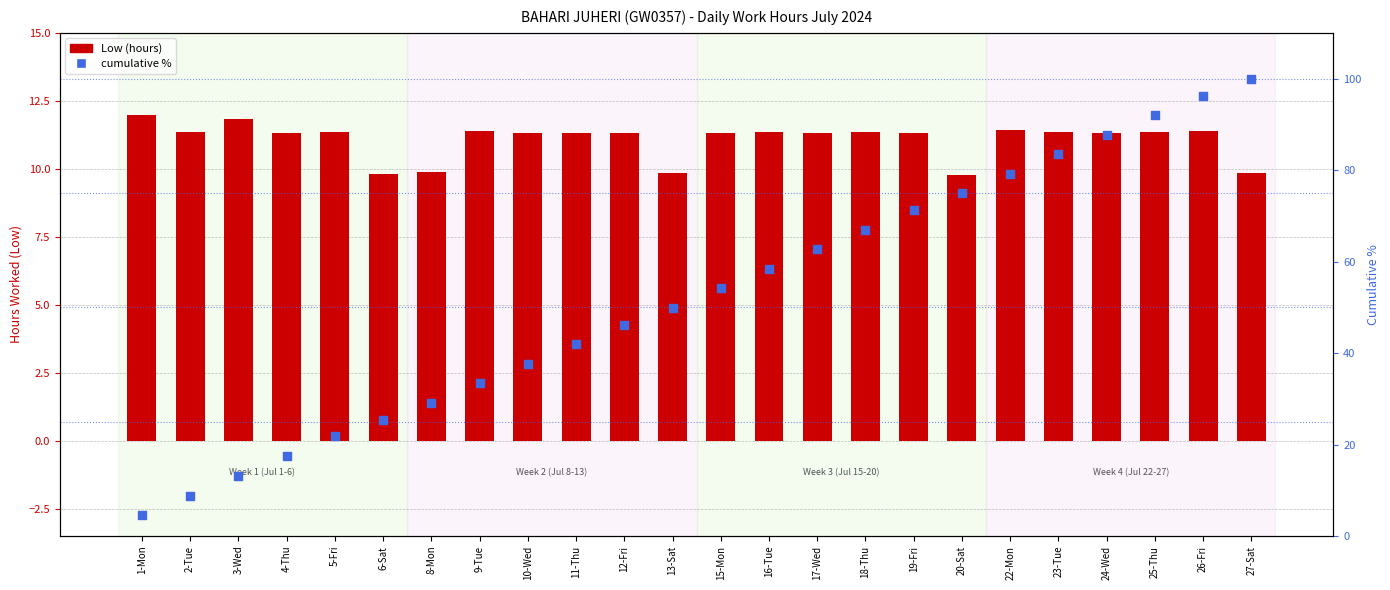

Is the value of Low (hours) at 19-Fri greater than the value of cumulative % at 22-Mon?

No